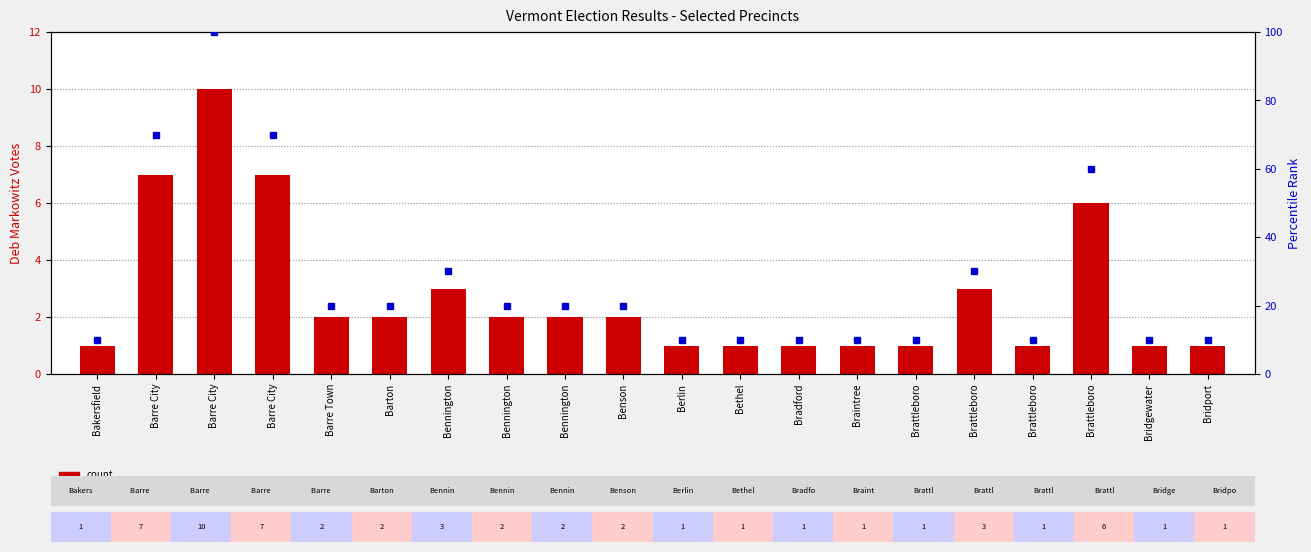

Between Brattleboro and Bridgewater, which series saw the biggest shift?

percentile rank within the sample